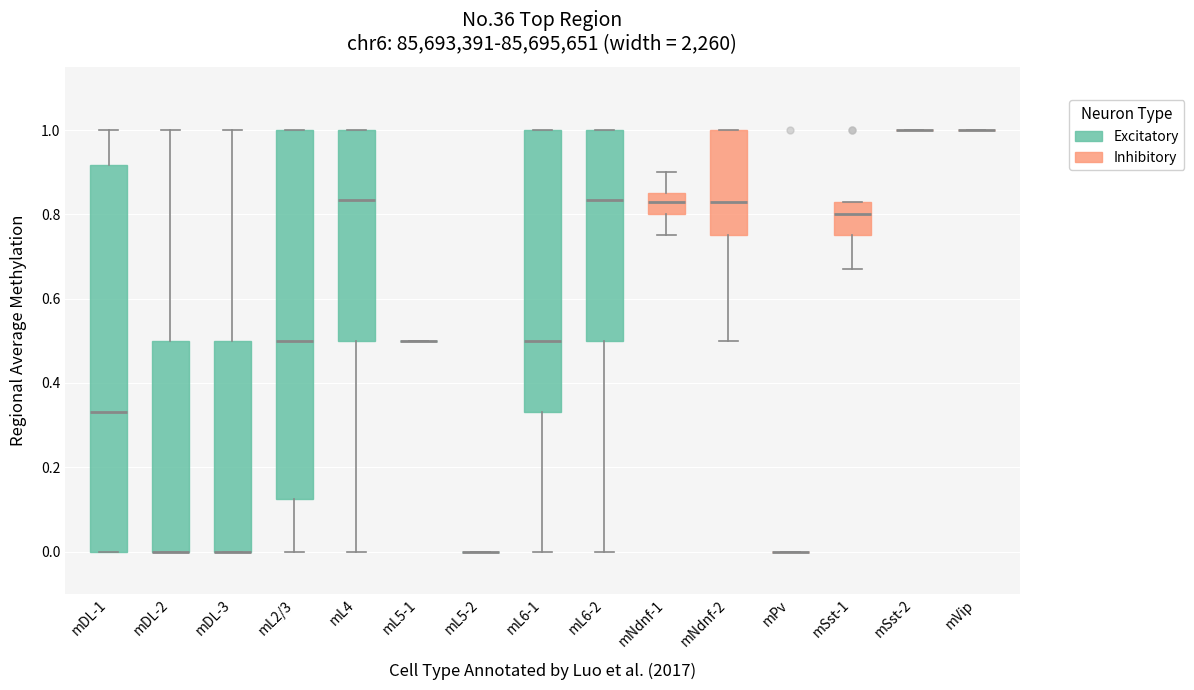

Reading left to right, transcribe this box plot: for each box, give where its median line is, the range the box spans, and where its two whiskers end, as read against the y-axis. The values are not printed on the chart, so give them approximately, as read against the axis.

mDL-1: median 0.34, box 0.00 to 0.92, whiskers 0.00 to 1.00
mDL-2: median 0.00 (drawn on the box's lower edge), box 0.00 to 0.50, whiskers 0.00 to 1.00
mDL-3: median 0.00 (drawn on the box's lower edge), box 0.00 to 0.50, whiskers 0.00 to 1.00
mL2/3: median 0.50, box 0.12 to 1.00, whiskers 0.00 to 1.00
mL4: median 0.84, box 0.50 to 1.00, whiskers 0.00 to 1.00
mL5-1: box collapsed to a line at 0.50, whiskers 0.50 to 0.50
mL5-2: box collapsed to a line at 0.00, whiskers 0.00 to 0.00
mL6-1: median 0.50, box 0.34 to 1.00, whiskers 0.00 to 1.00
mL6-2: median 0.84, box 0.50 to 1.00, whiskers 0.00 to 1.00
mNdnf-1: median 0.84, box 0.80 to 0.86, whiskers 0.76 to 0.90
mNdnf-2: median 0.84, box 0.76 to 1.00, whiskers 0.50 to 1.00
mPv: box collapsed to a line at 0.00, whiskers 0.00 to 0.00
mSst-1: median 0.80, box 0.76 to 0.84, whiskers 0.68 to 0.84
mSst-2: box collapsed to a line at 1.00, whiskers 1.00 to 1.00
mVip: box collapsed to a line at 1.00, whiskers 1.00 to 1.00